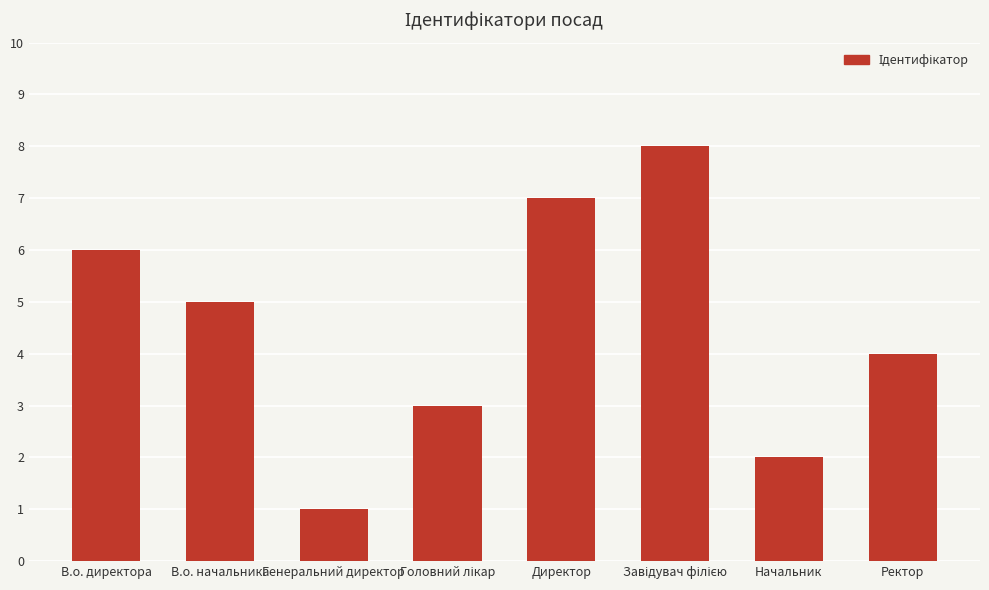

What position from the left is Ректор?

8